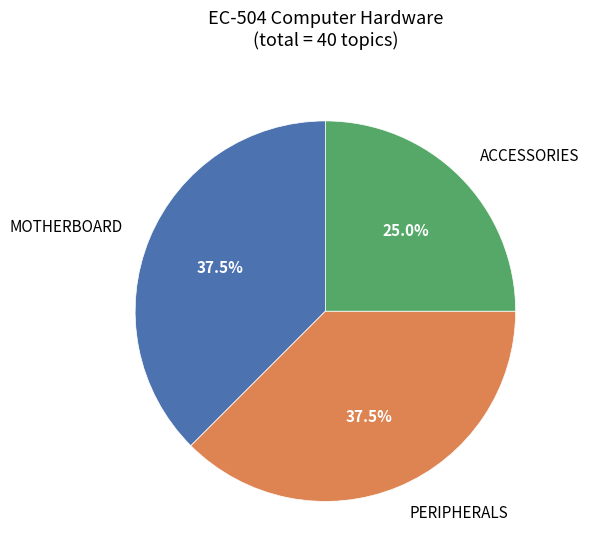

Is there any slice that represents more than half of the pie?

No